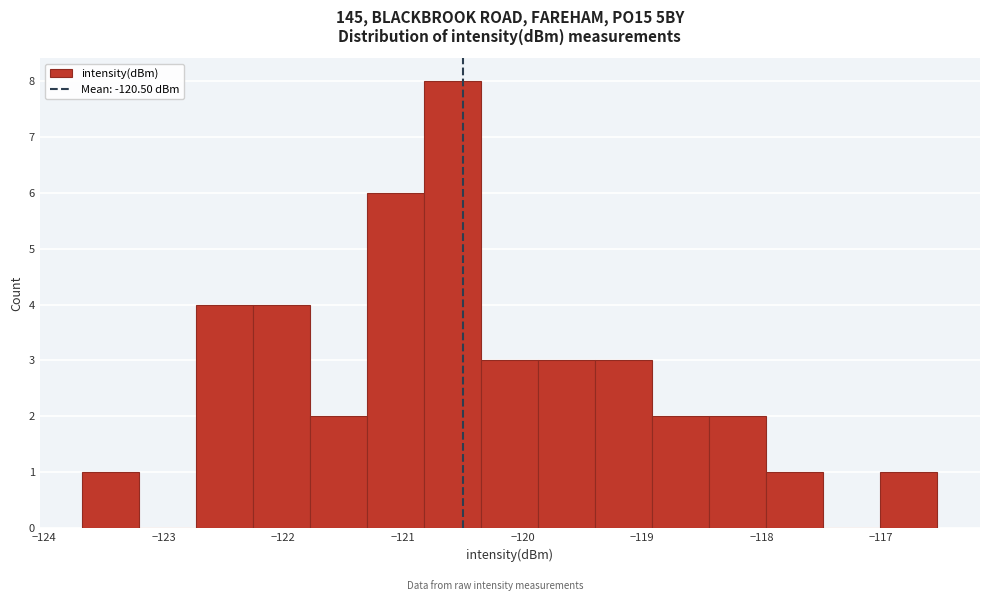

Reading left to right, list every bar in this chart as the range it spans on the x-axis followed by its height. Neither the bar edges nor the heights are printed on the chart, so give them approximately, as read against the axes.

-123.7 to -123.2: 1
-123.2 to -122.7: 0
-122.7 to -122.3: 4
-122.3 to -121.8: 4
-121.8 to -121.3: 2
-121.3 to -120.8: 6
-120.8 to -120.3: 8
-120.3 to -119.9: 3
-119.9 to -119.4: 3
-119.4 to -118.9: 3
-118.9 to -118.4: 2
-118.4 to -118.0: 2
-118.0 to -117.5: 1
-117.5 to -117.0: 0
-117.0 to -116.5: 1